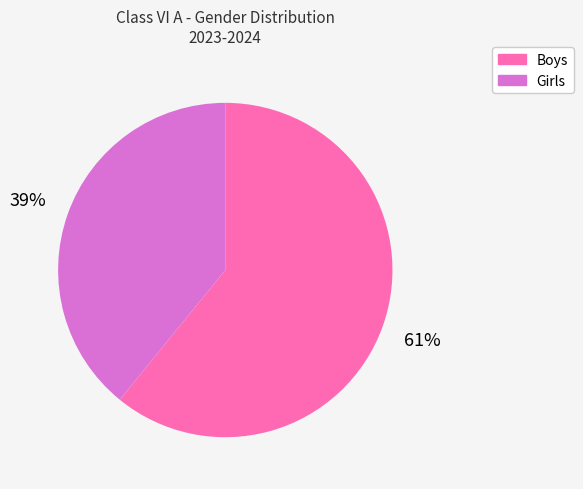

Rank the categories by value from highest to lowest.

Boys, Girls